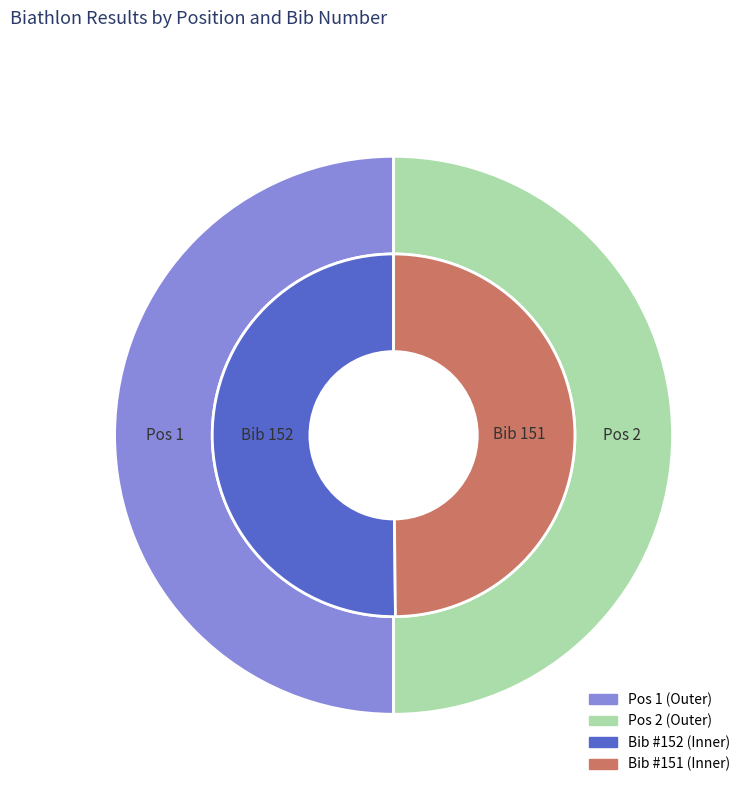

Which slice is the largest?

1